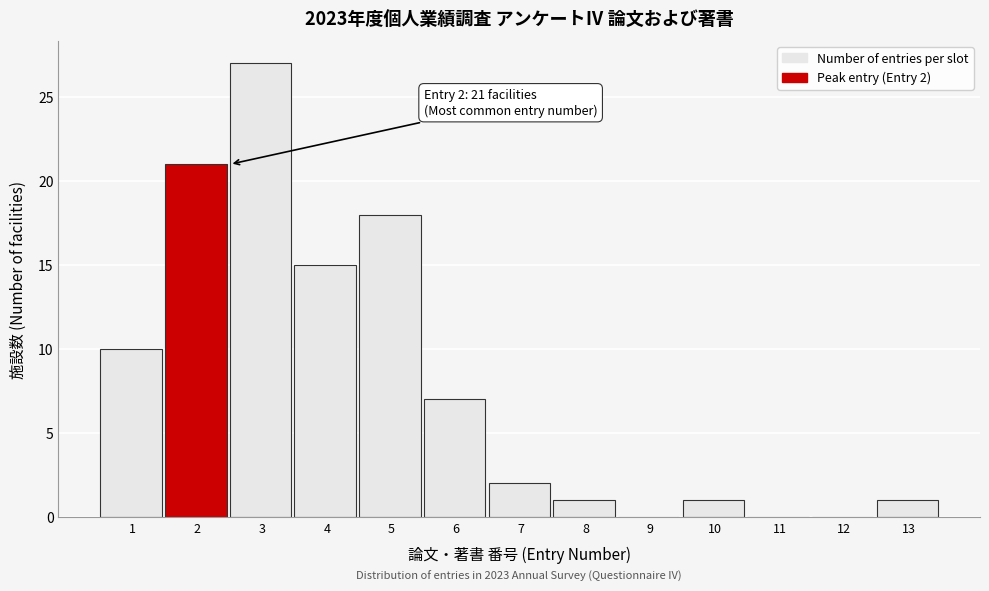

Reading right to left, extract all data points from this chart.

13=1	12=0	11=0	10=1	9=0	8=1	7=2	6=7	5=18	4=15	3=27	2=21	1=10